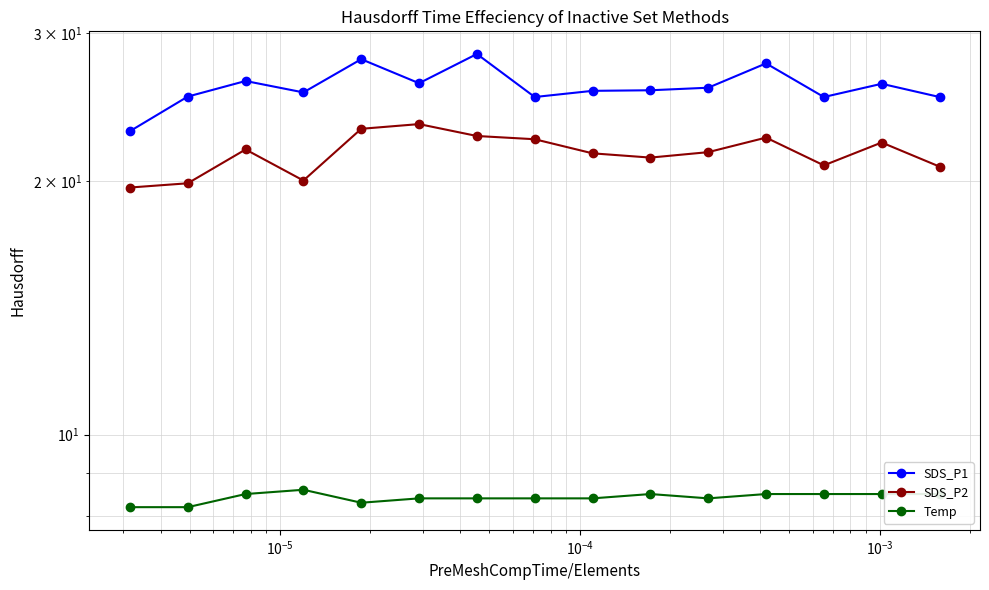

True or false: Temp and SDS_P2 cross at least once.

False